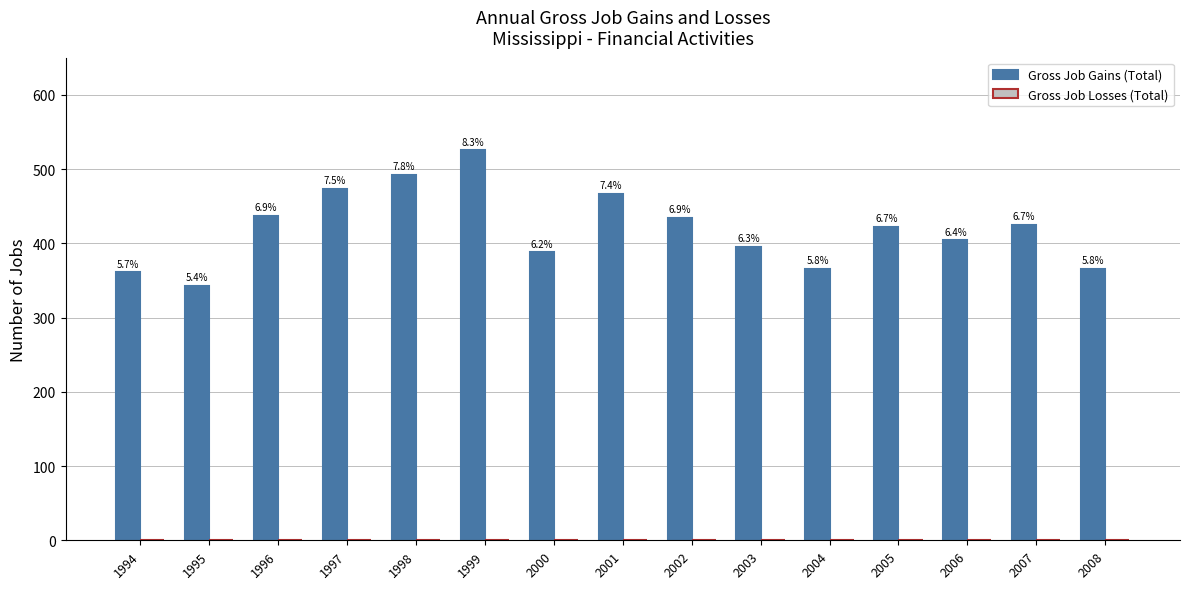

How many bars are there in total?

15